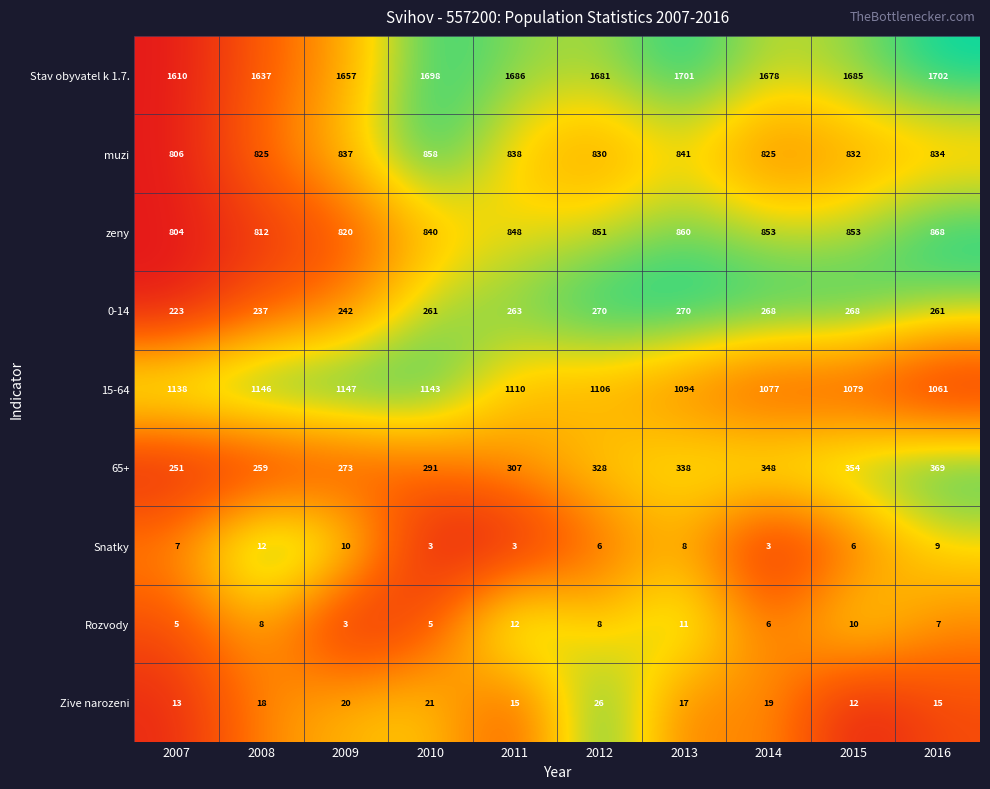

How many values in the 15-64 series are below 1110?

5